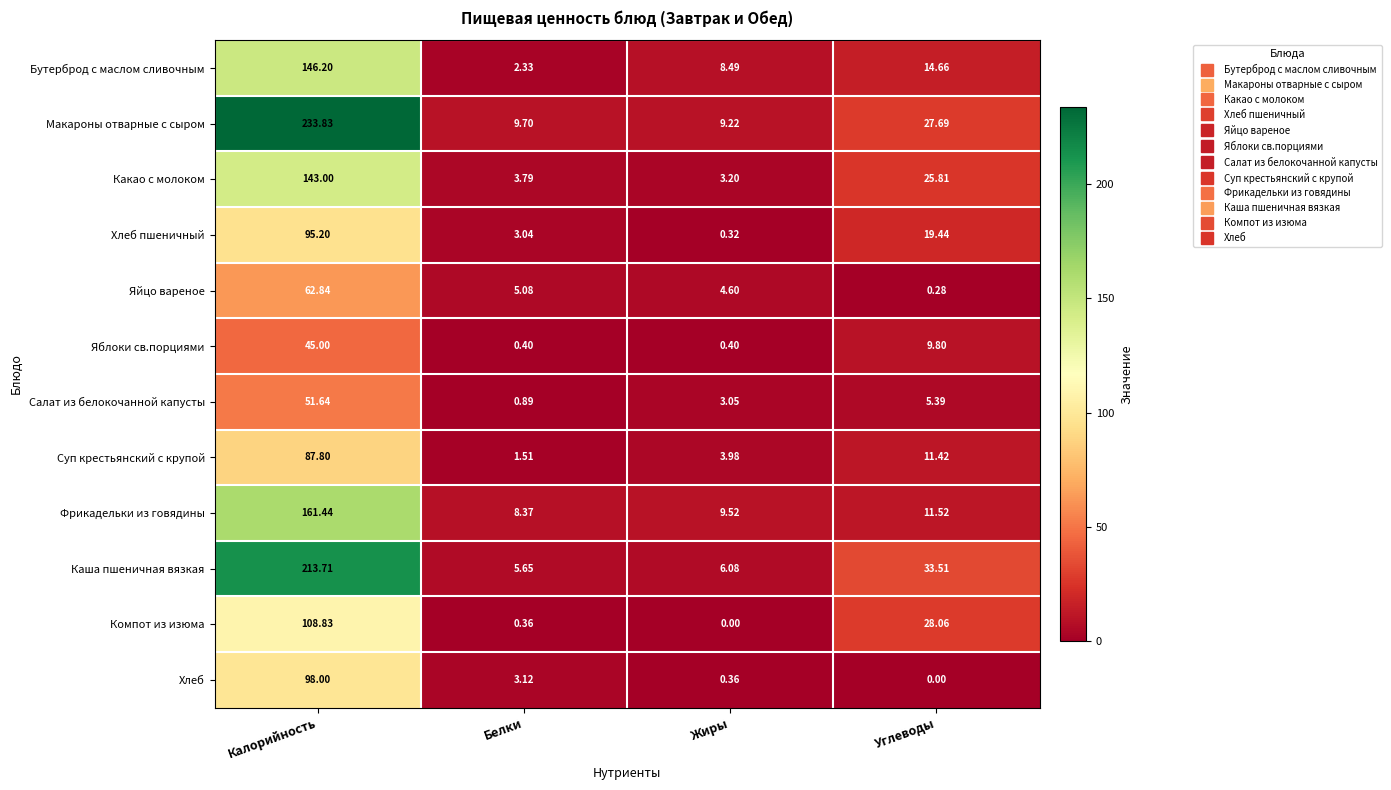

Rank the categories by Яйцо вареное value from highest to lowest.

Калорийность, Белки, Жиры, Углеводы